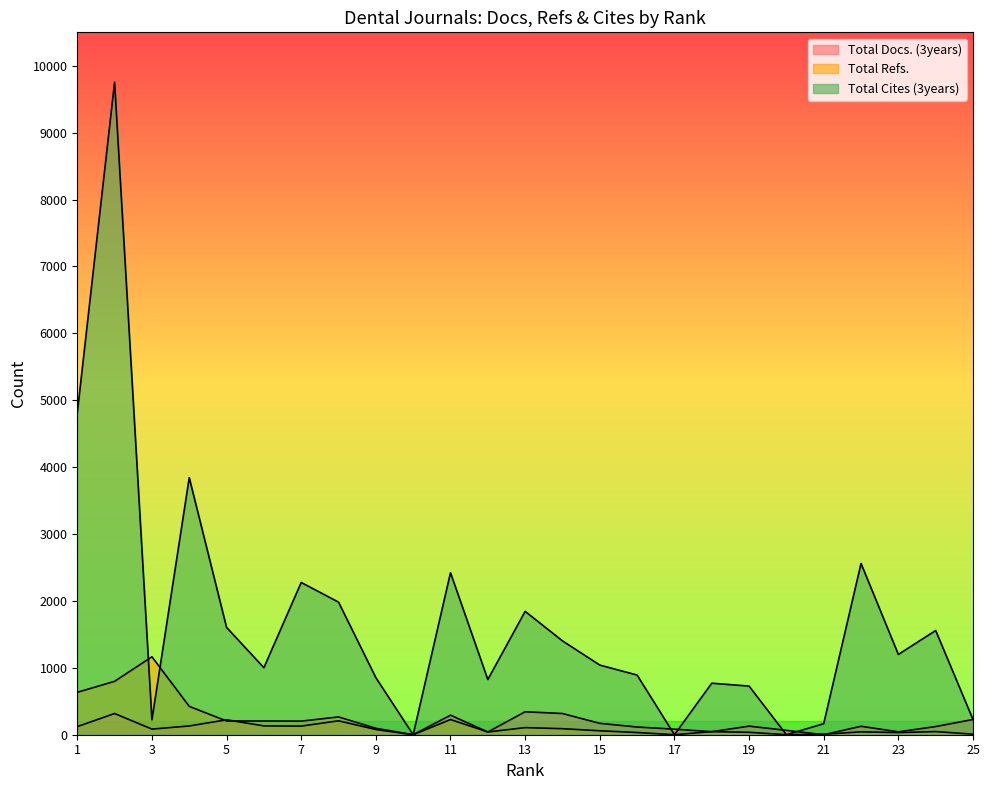

At which label does Total Docs. (3years) reach its peak?

13